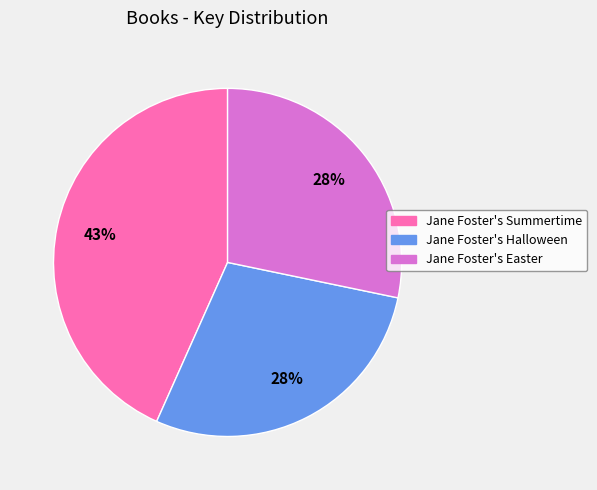

What percentage is the Jane Foster's Halloween slice, to the nearest percent?

28%